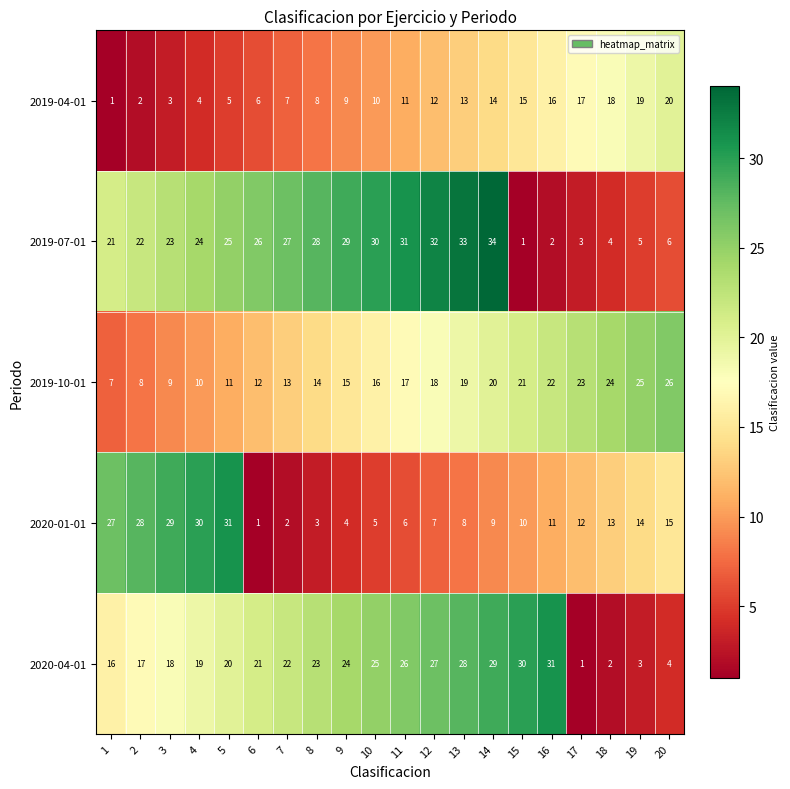

Which series has the largest range (max minus min)?

2019-07-01